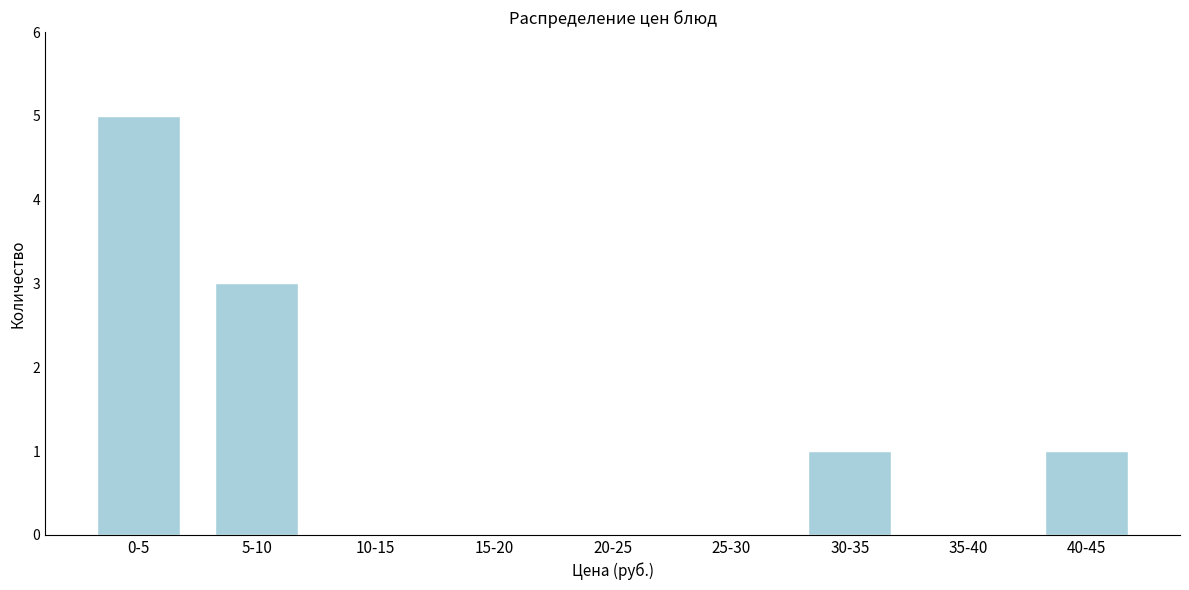

Reading left to right, extract all data points from this chart.

0-5=5	5-10=3	10-15=0	15-20=0	20-25=0	25-30=0	30-35=1	35-40=0	40-45=1